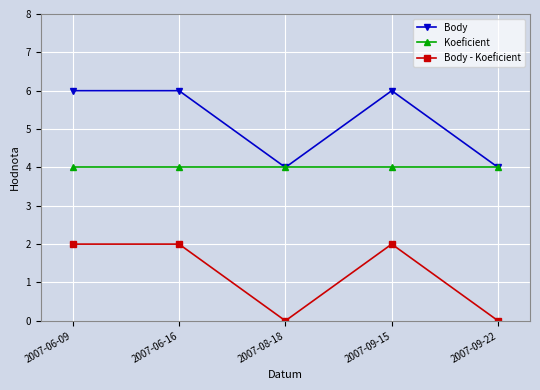

Is it true that Body equals 4 at 2007-09-22?

True